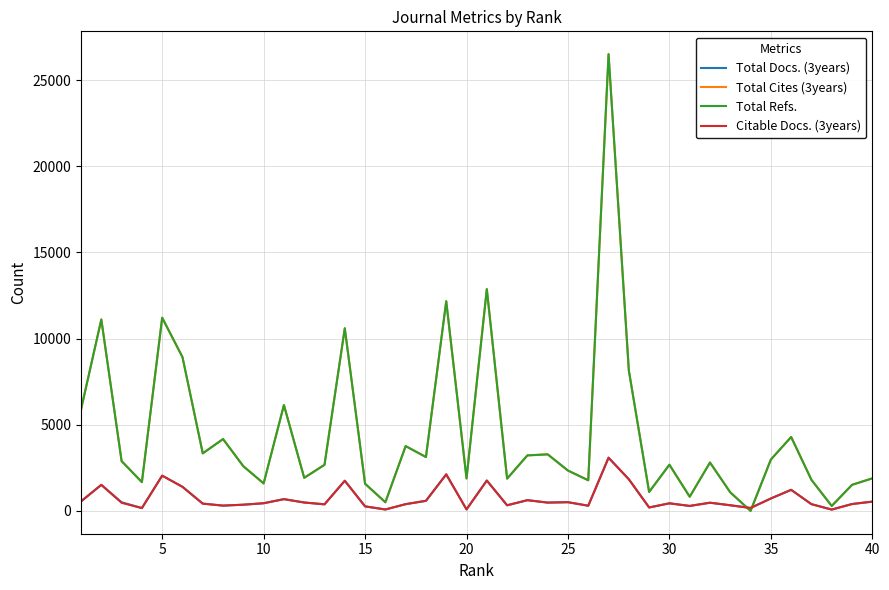

Does the chart display data point markers on the line(s)?

No